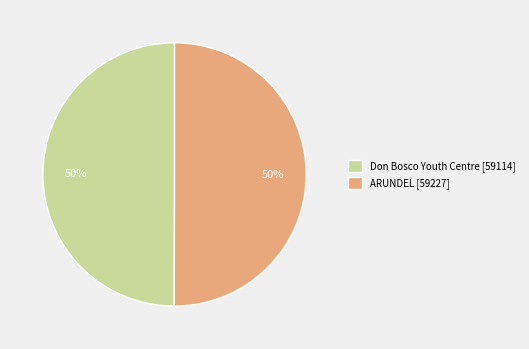

What percentage is the Don Bosco Youth Centre slice, to the nearest percent?

50%